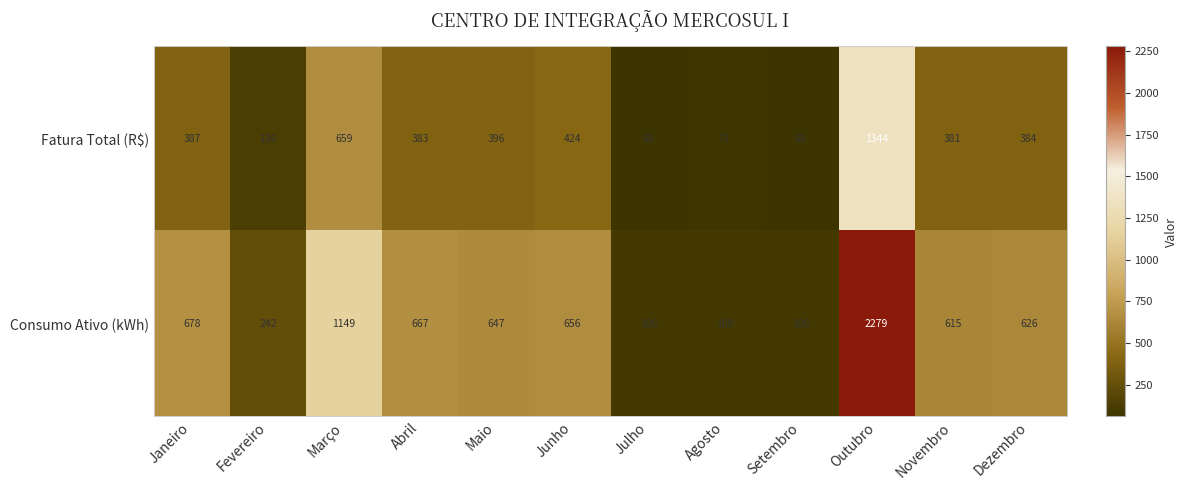

At Março, list the series in order from smallest to largest.

Fatura Total (R$), Consumo Ativo (kWh)